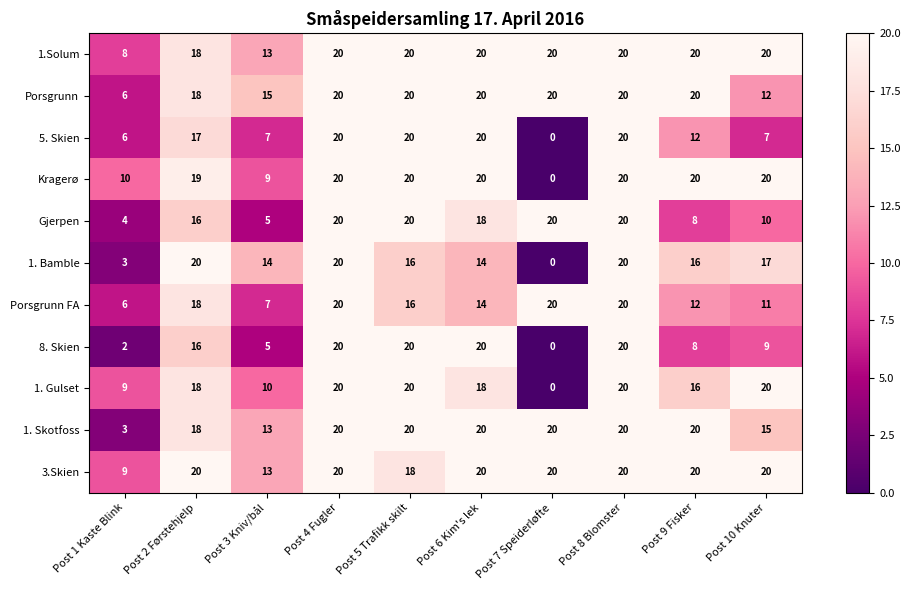

At how many categories does at least one series exceed 4?

10